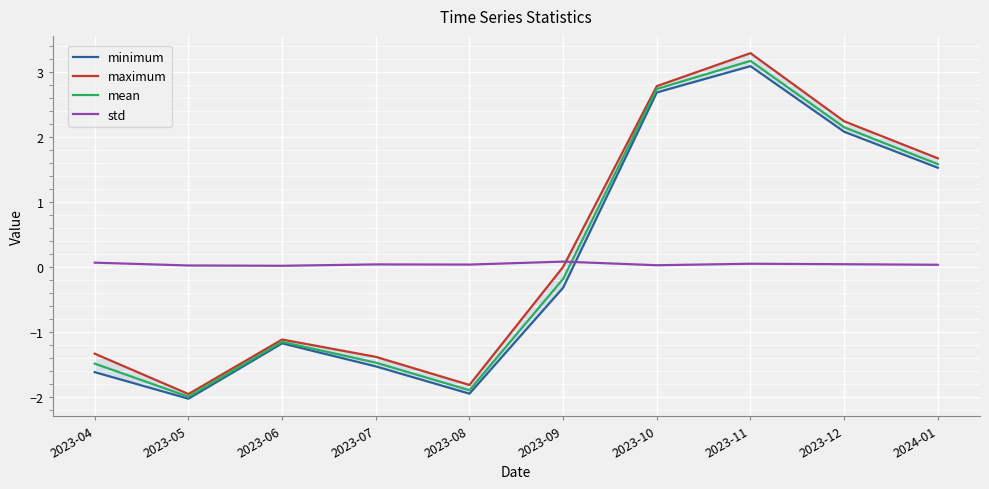

How many data points in mean are less than 0?

6